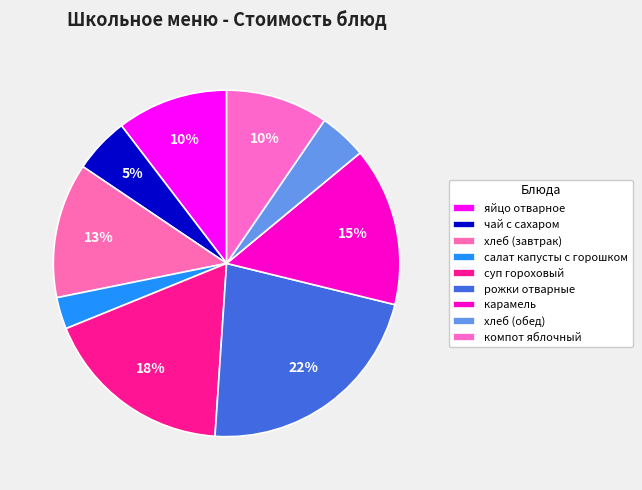

To the nearest percent, what percentage of the pie is суп гороховый?

18%